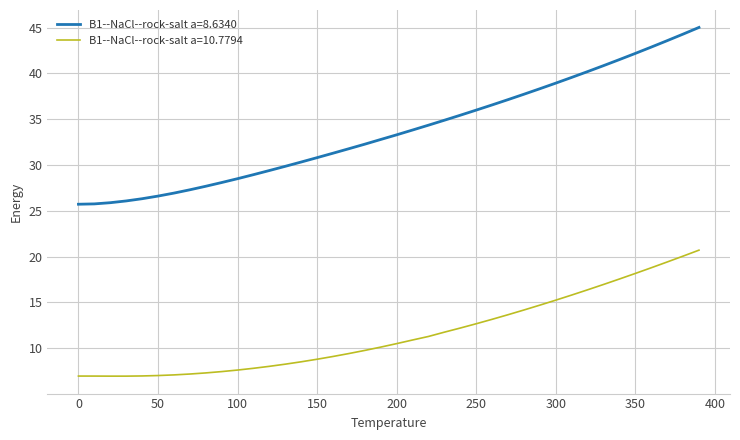

What is the maximum value shown in the chart?

45.0